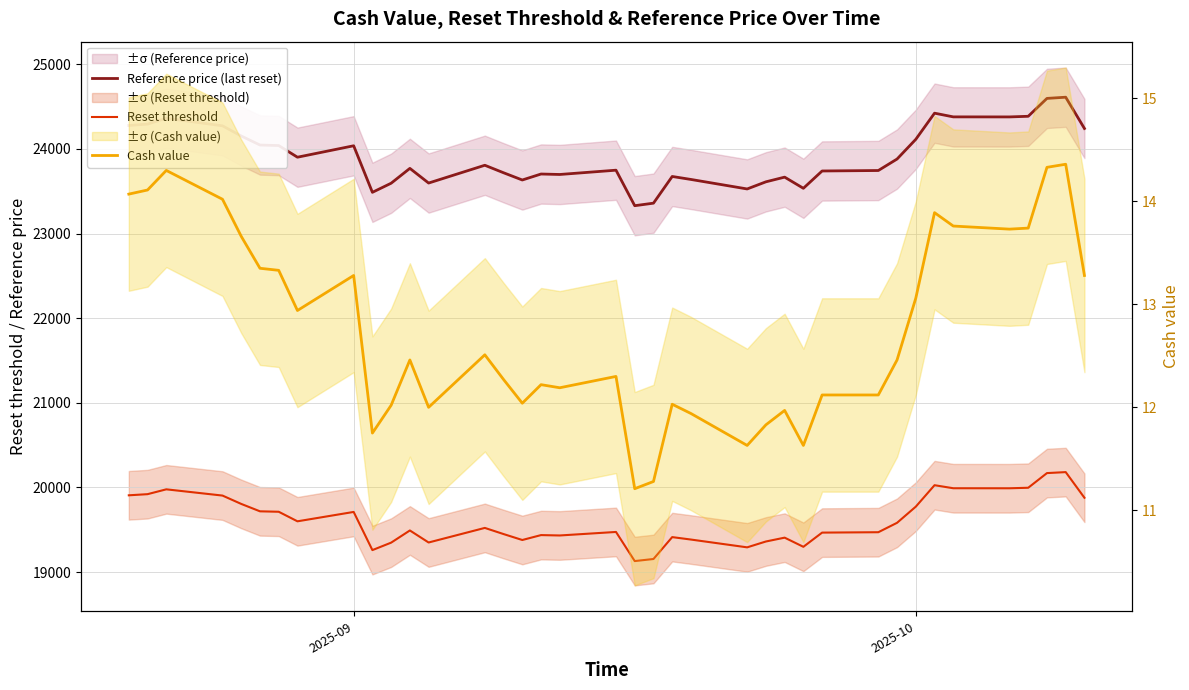

What are all the series names shown in the legend?

Reference price (last reset), Reset threshold, Cash value